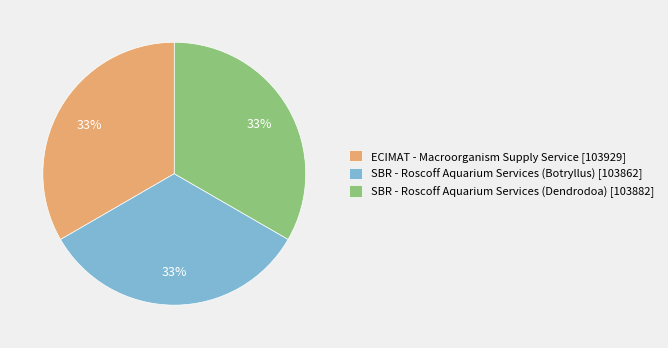

True or false: SBR - Roscoff Aquarium Services (Botryllus) accounts for 33% of the total.

True